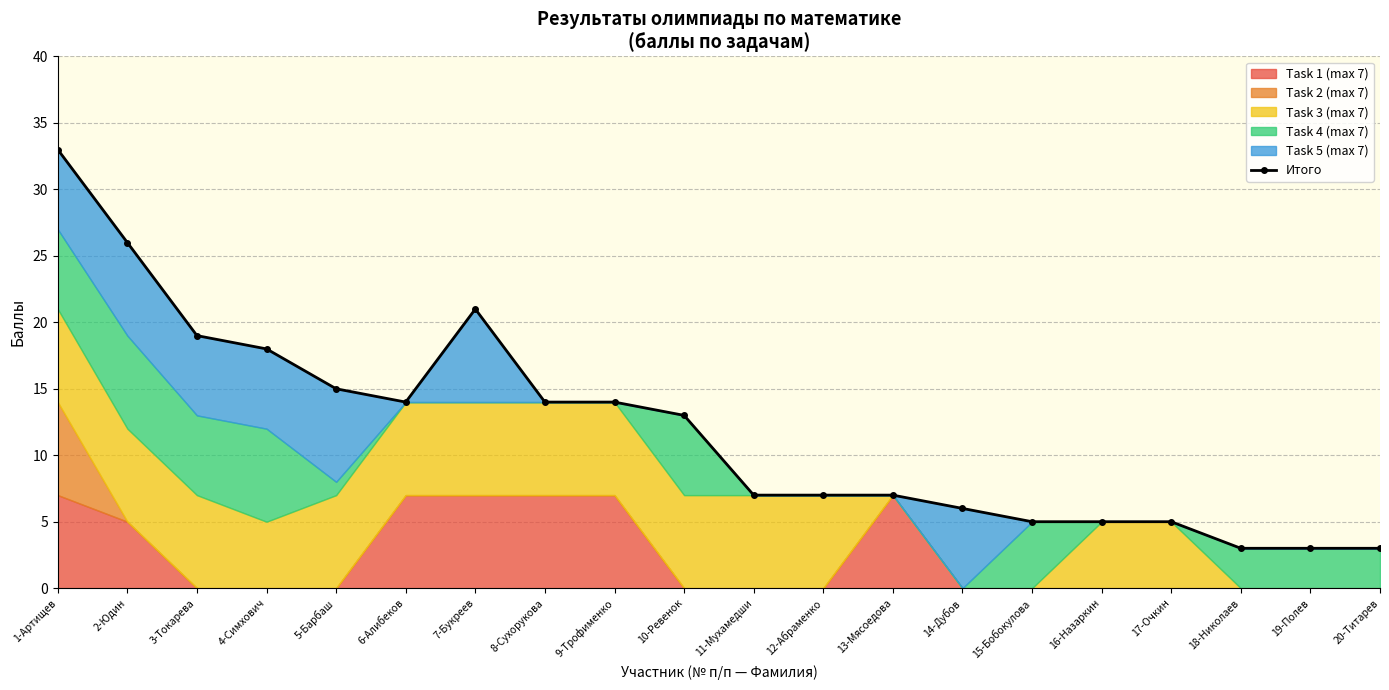

Is it true that the value at 7-Букреев is 28?

False